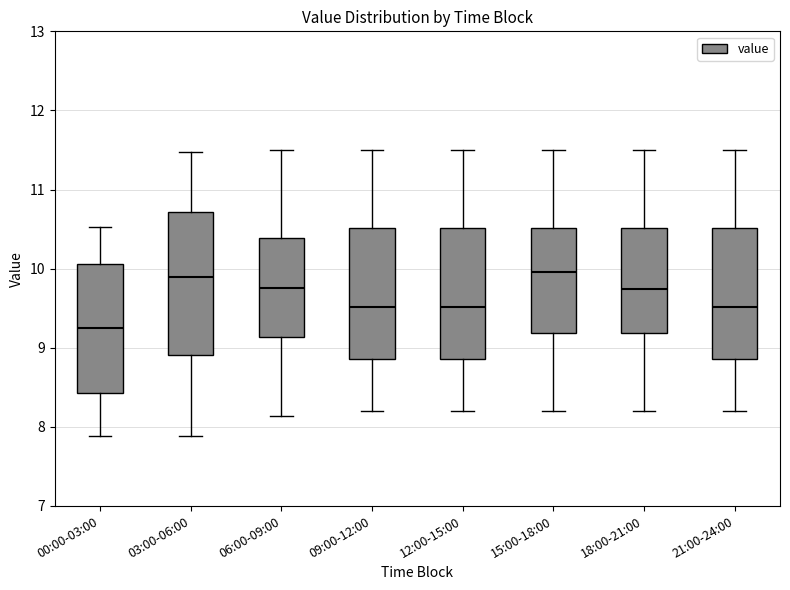

Which box is the tallest, from its lower edge to its upper edge?

03:00-06:00